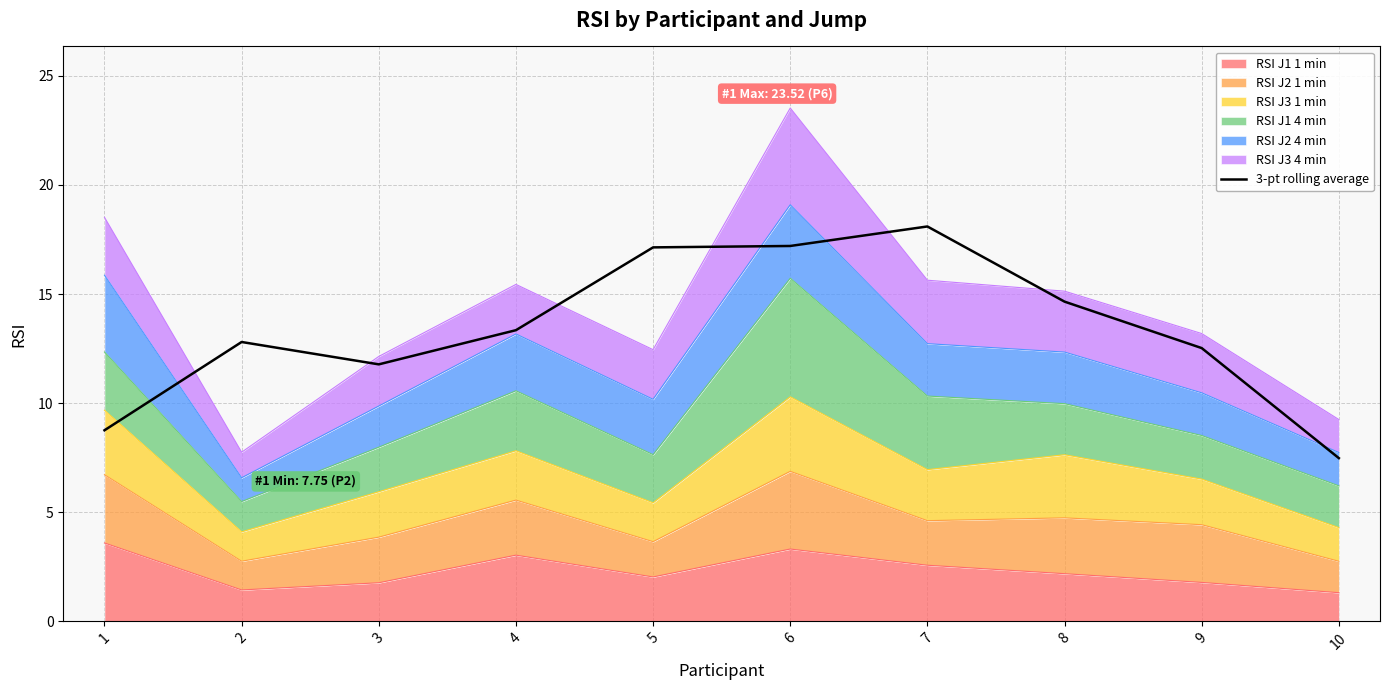

Count the number of values greater than 13.

5